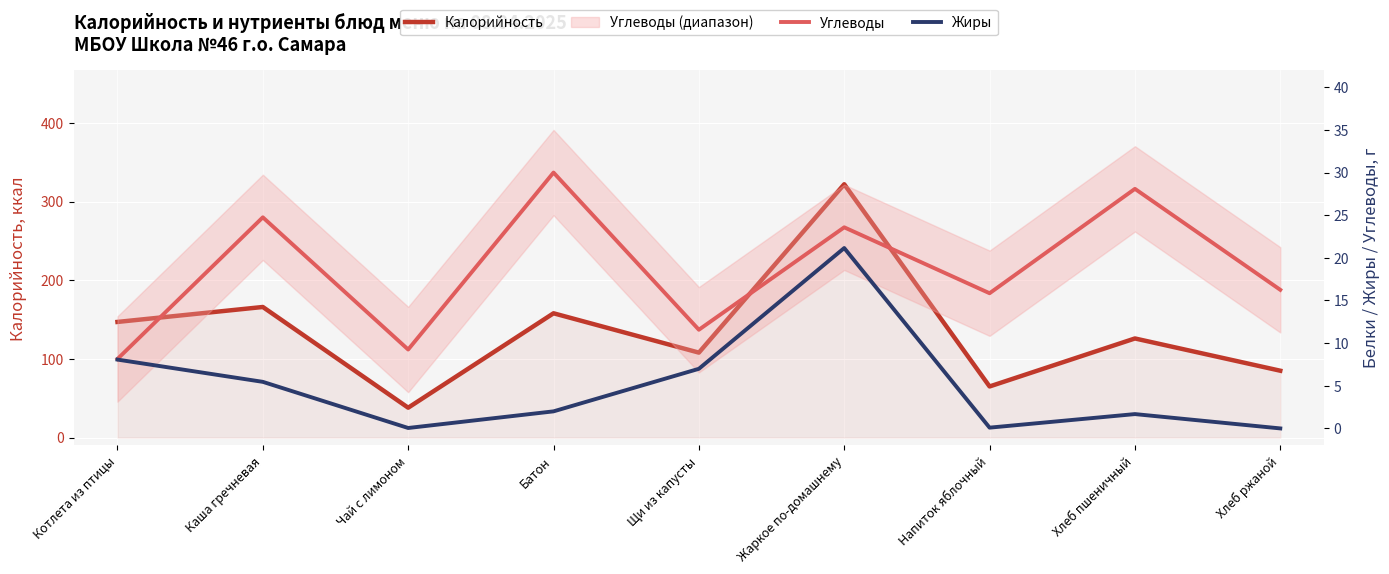

What is the difference between the maximum and minimum values in the Калорийность series?

284.0